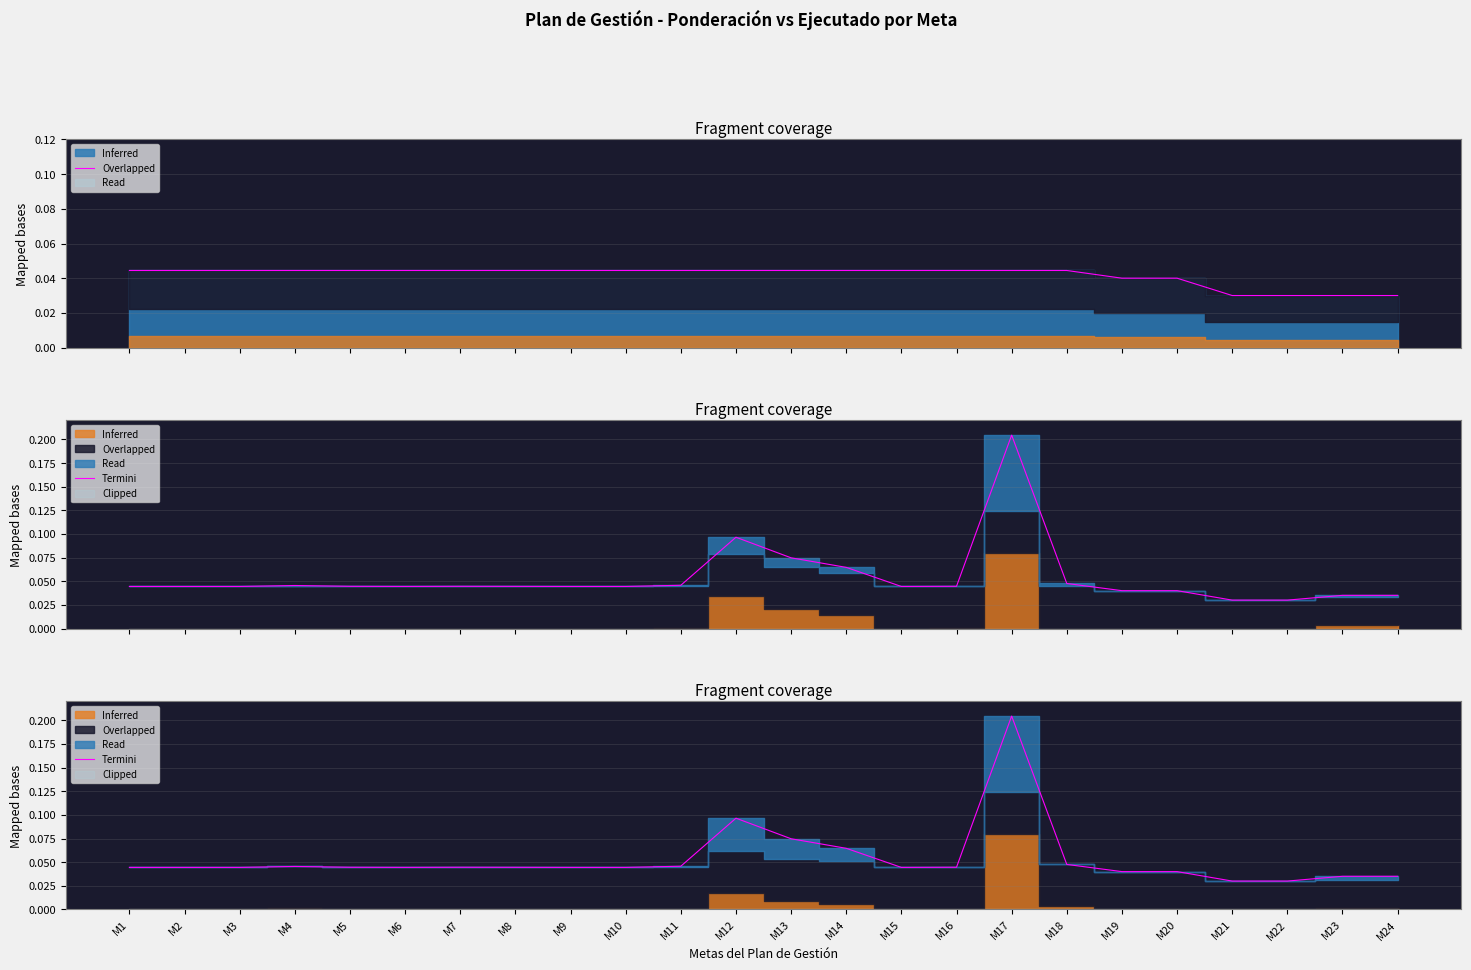

How many categories are shown in the chart?

24